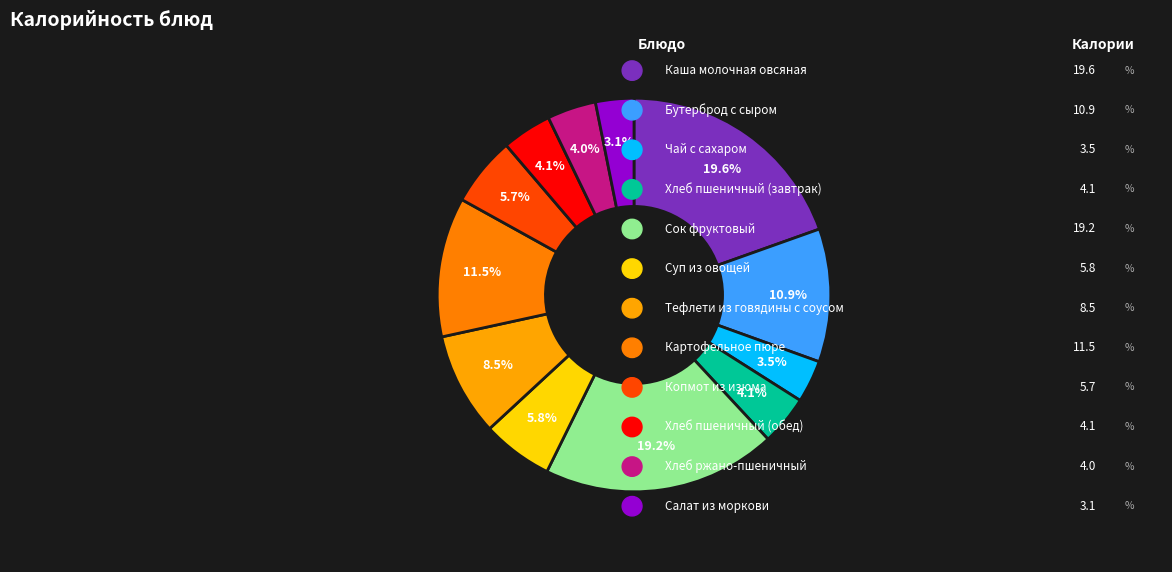

Is there any slice that represents more than half of the pie?

No